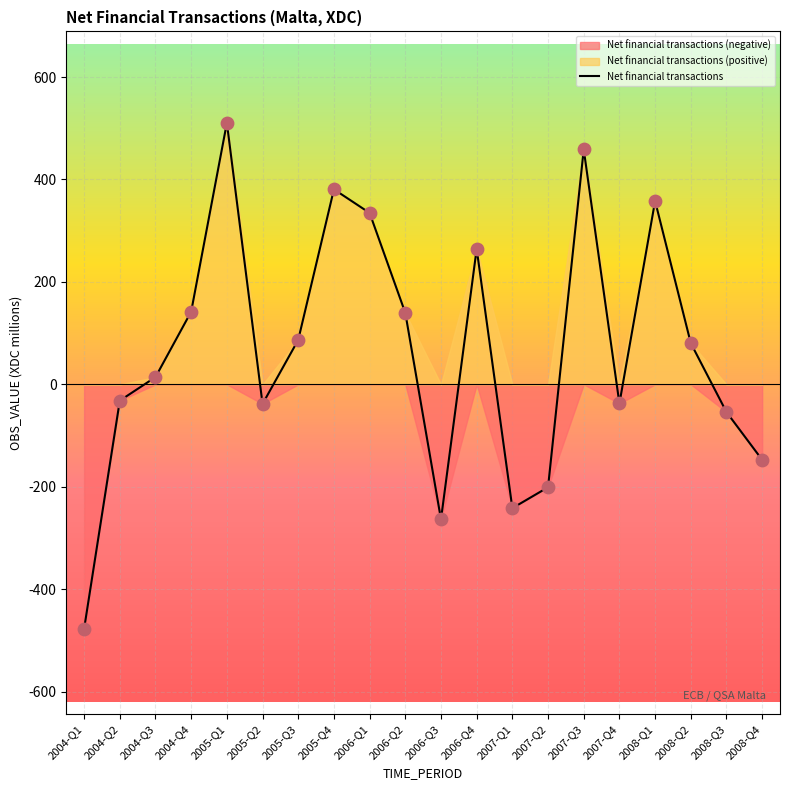

What is the change in value from 2004-Q3 to 2005-Q3?

+72.7